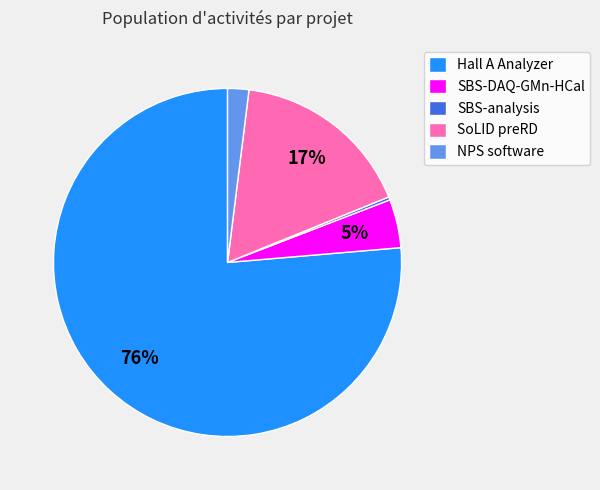

What percentage is the SoLID preRD slice, to the nearest percent?

17%